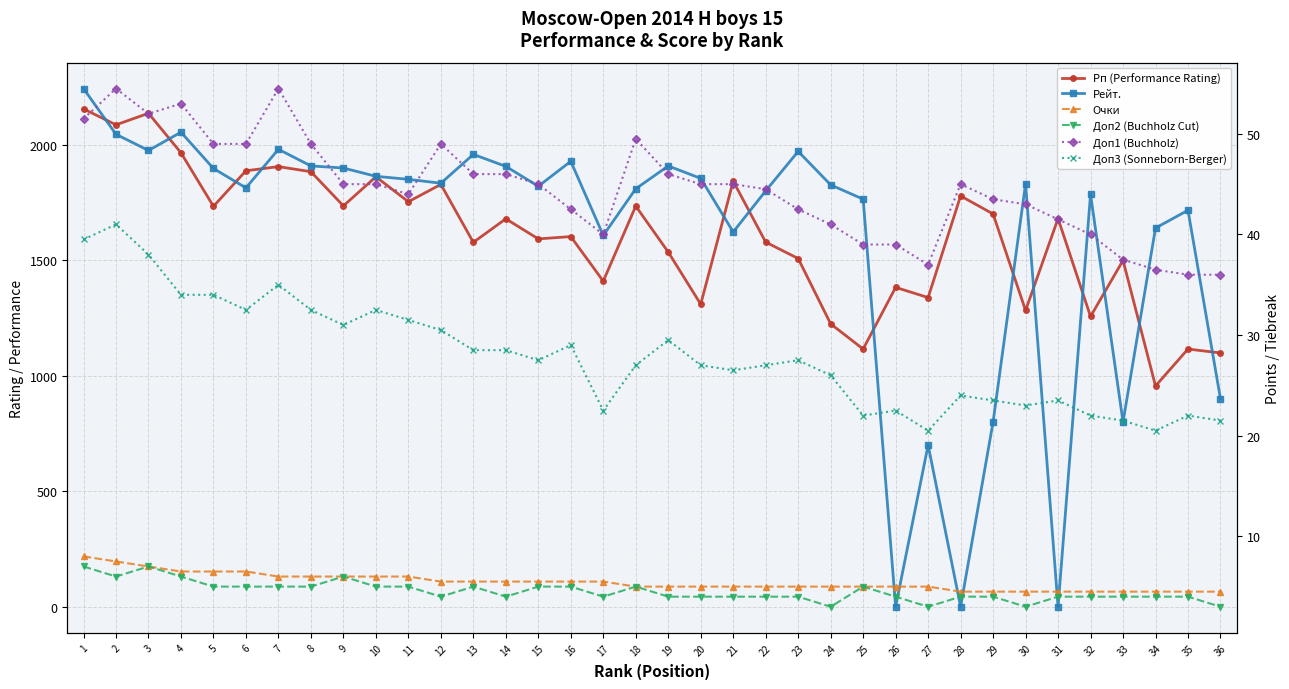

Where is the first local maximum for Рейт.?

4